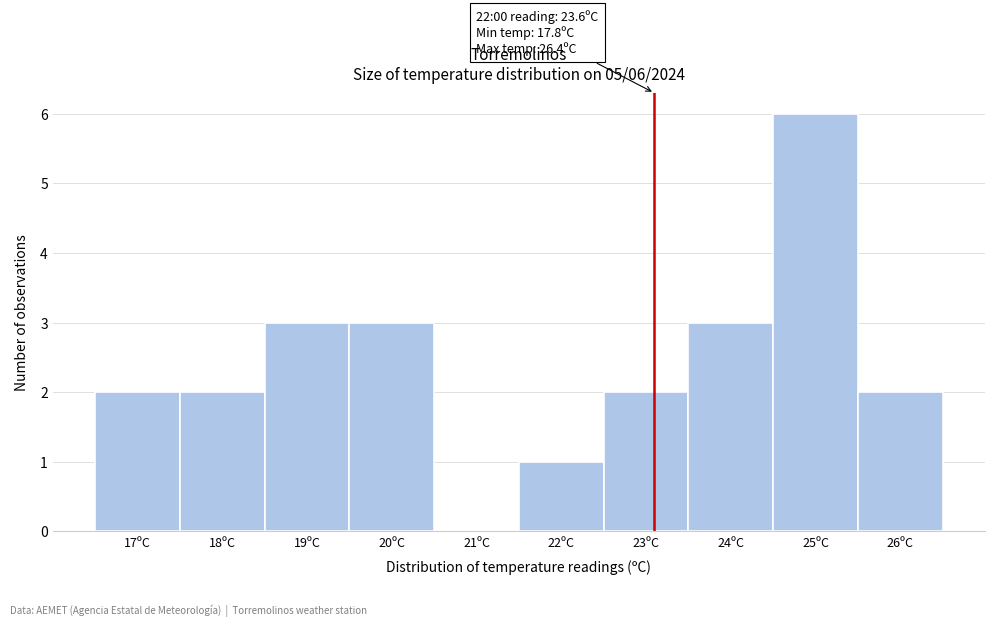

Reading right to left, transcribe all the data shown in this chart.

26ºC=2	25ºC=6	24ºC=3	23ºC=2	22ºC=1	21ºC=0	20ºC=3	19ºC=3	18ºC=2	17ºC=2